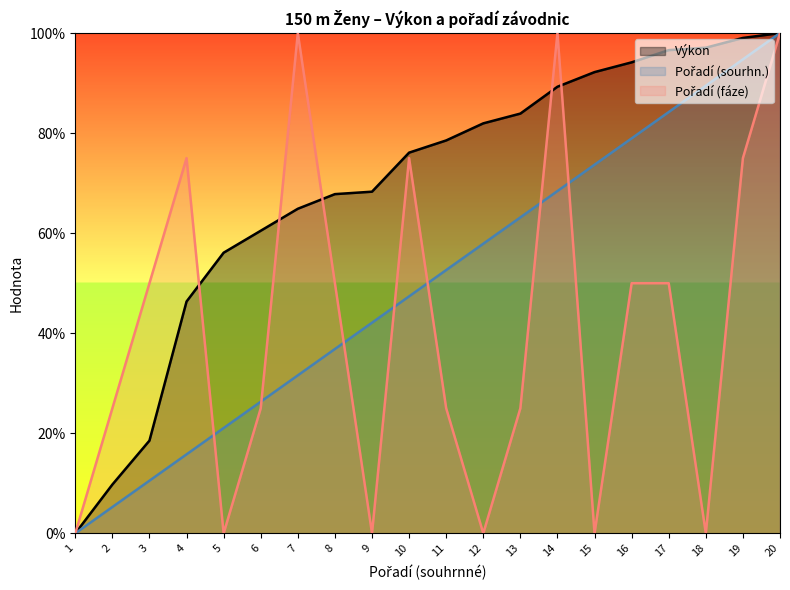

Is it true that Pořadí (sourhn.) equals 26.3 at 6?

True